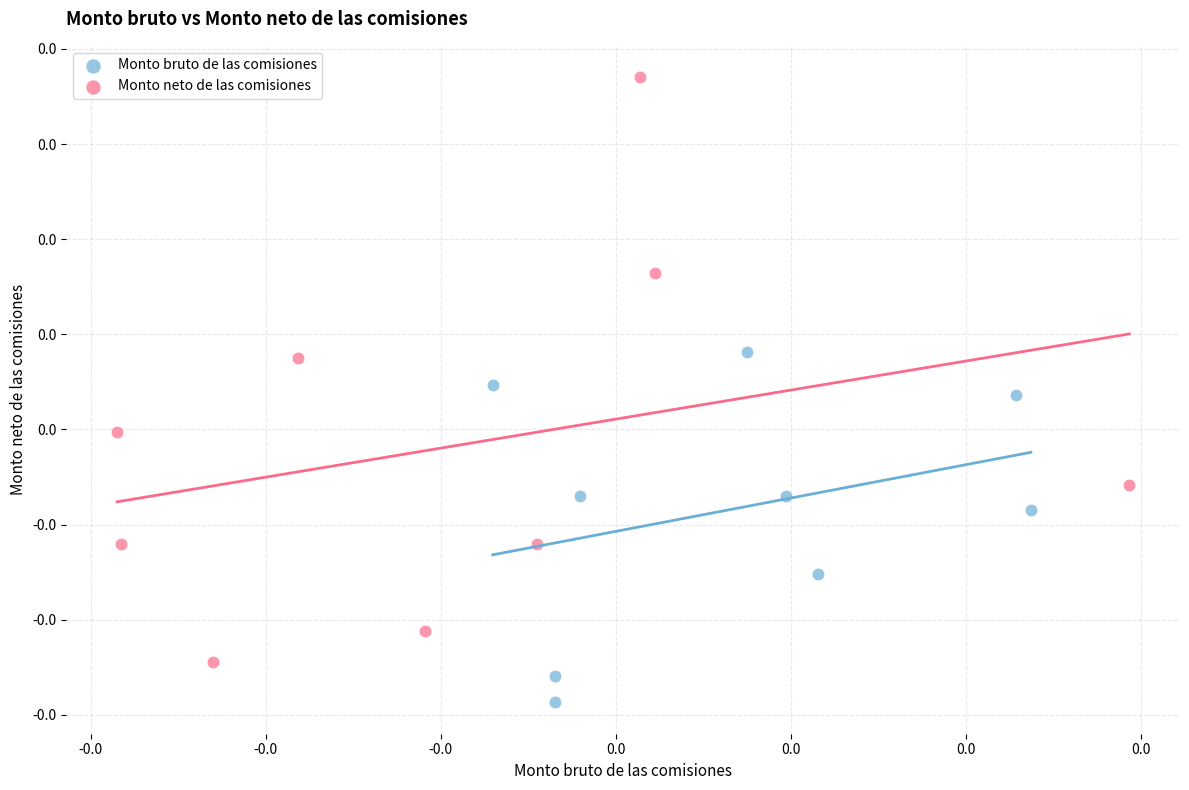

Which series contains the highest Y value?

Monto neto de las comisiones